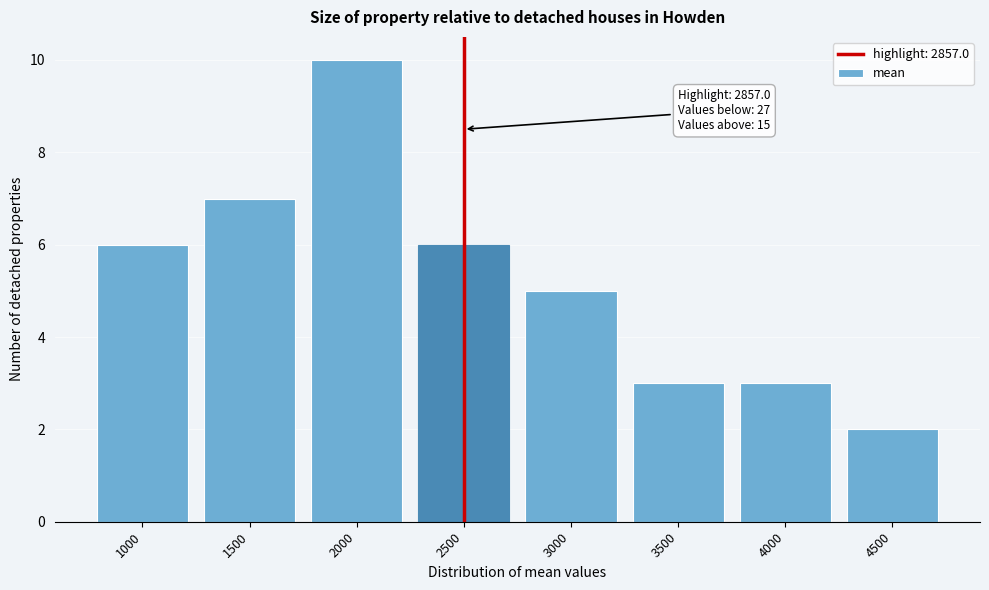

Reading left to right, list all the values displayed in this chart.

6	7	10	6	5	3	3	2